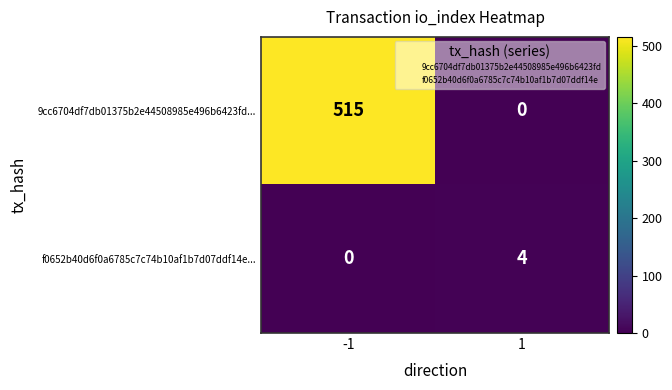

Is it true that f0652b40d6f0a6785c7c74b10af1b7d07ddf14e... equals 4 at 1?

True